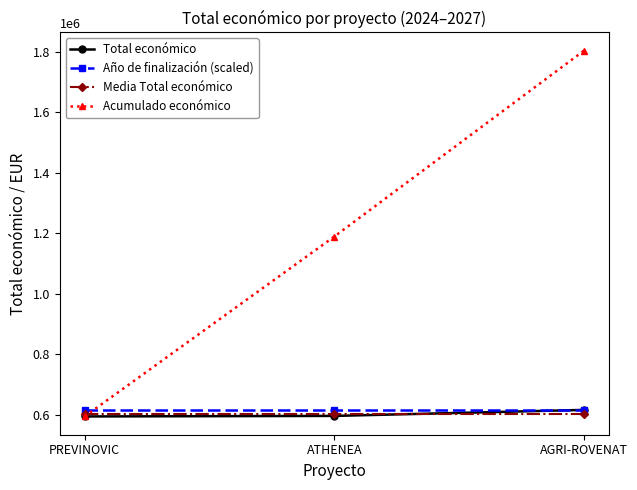

What is the value of the Acumulado económico point at the 1st from the left?

593715.0